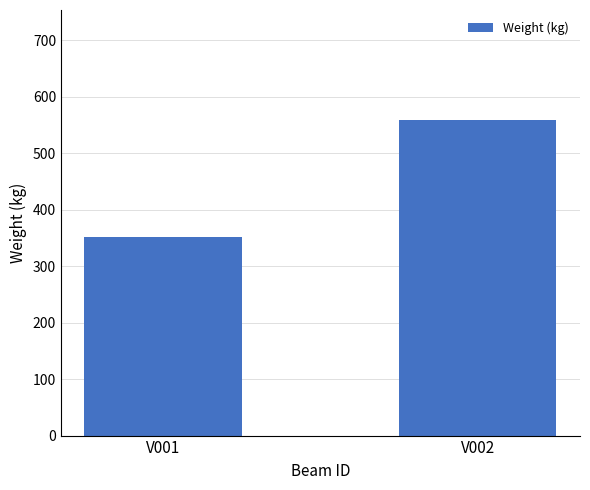

What is the change in value from V001 to V002?

+206.9